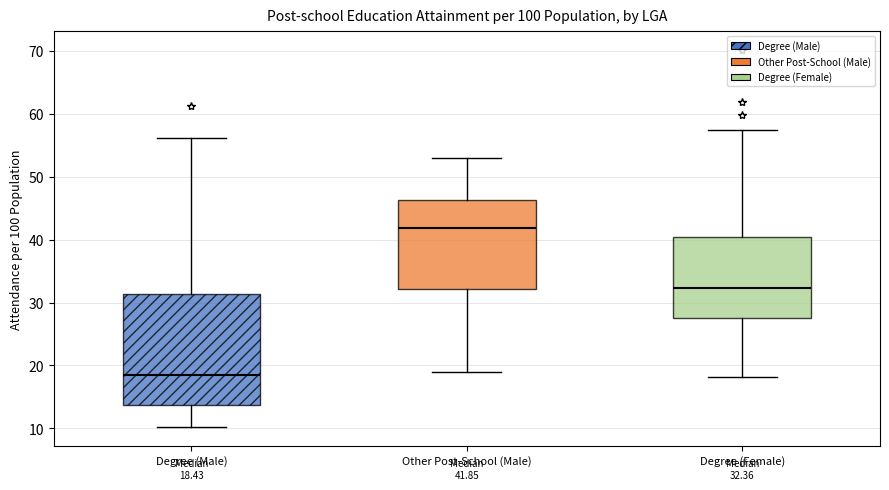

Which box is the tallest, from its lower edge to its upper edge?

Degree (Male)